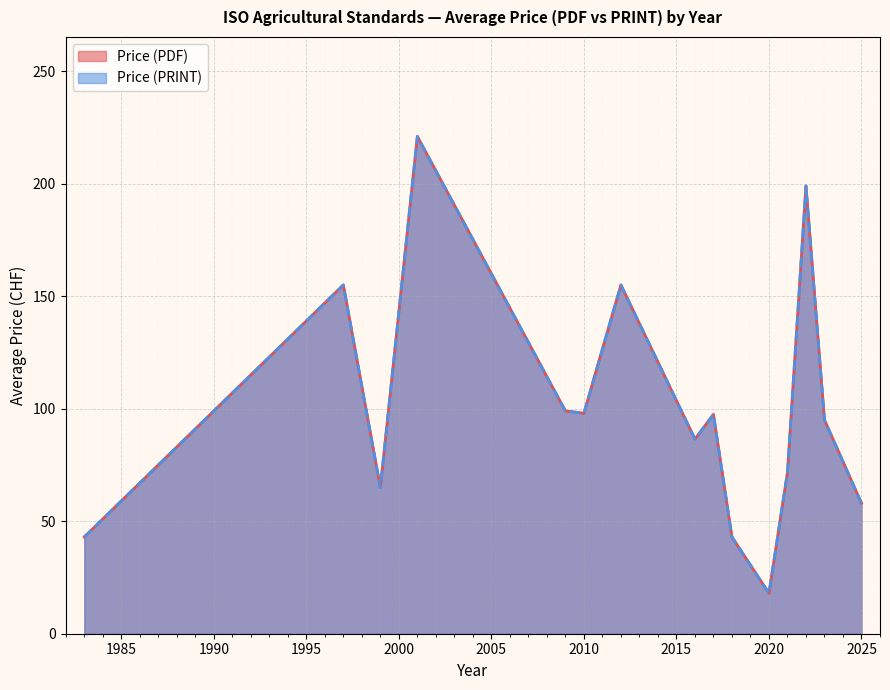

What is the value of the Price (PDF) point at the 28th from the left?

132